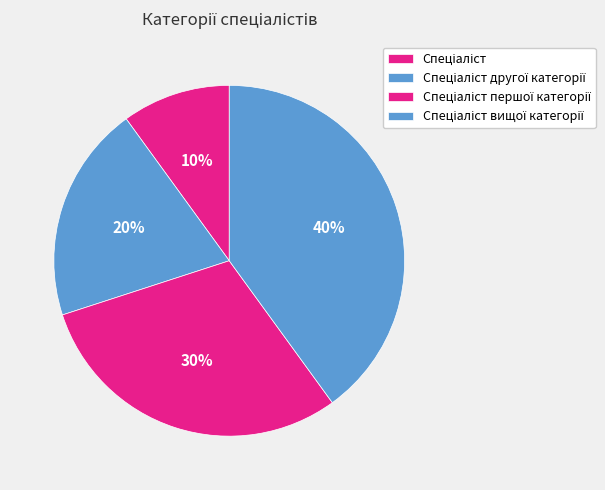

What percentage is the Спеціаліст вищої категорії slice, to the nearest percent?

40%